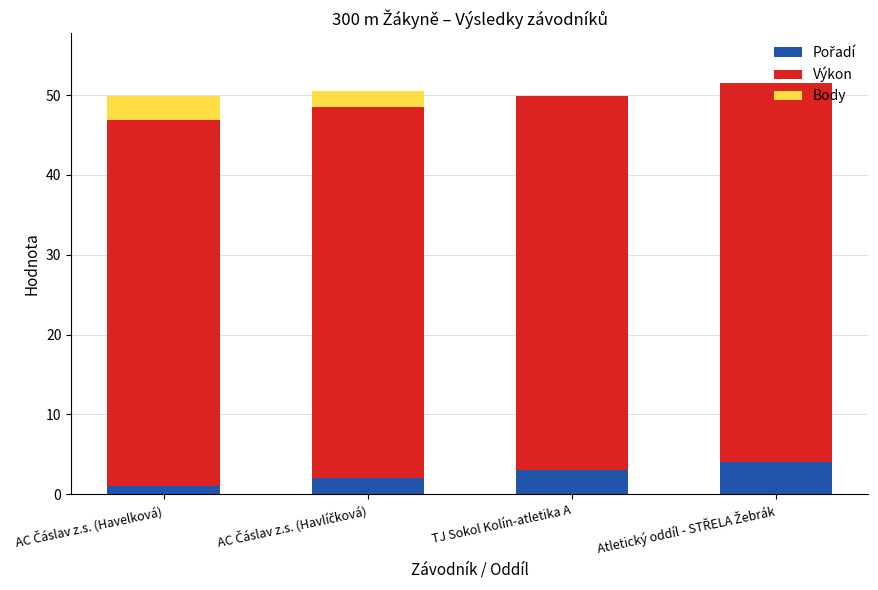

What is the total value across all series at TJ Sokol Kolín-atletika A?

49.9